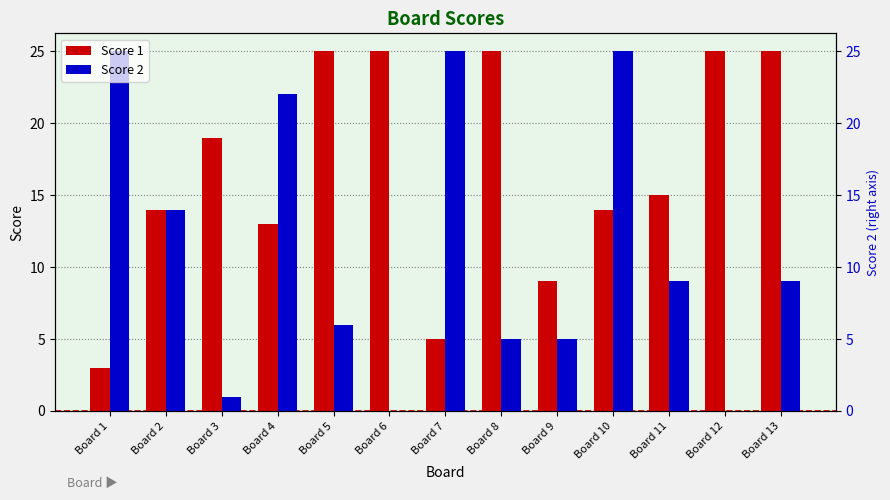

Reading left to right, what are all the values shown in this chart?

Score 1: 3	14	19	13	25	25	5	25	9	14	15	25	25
Score 2: 25	14	1	22	6	0	25	5	5	25	9	0	9